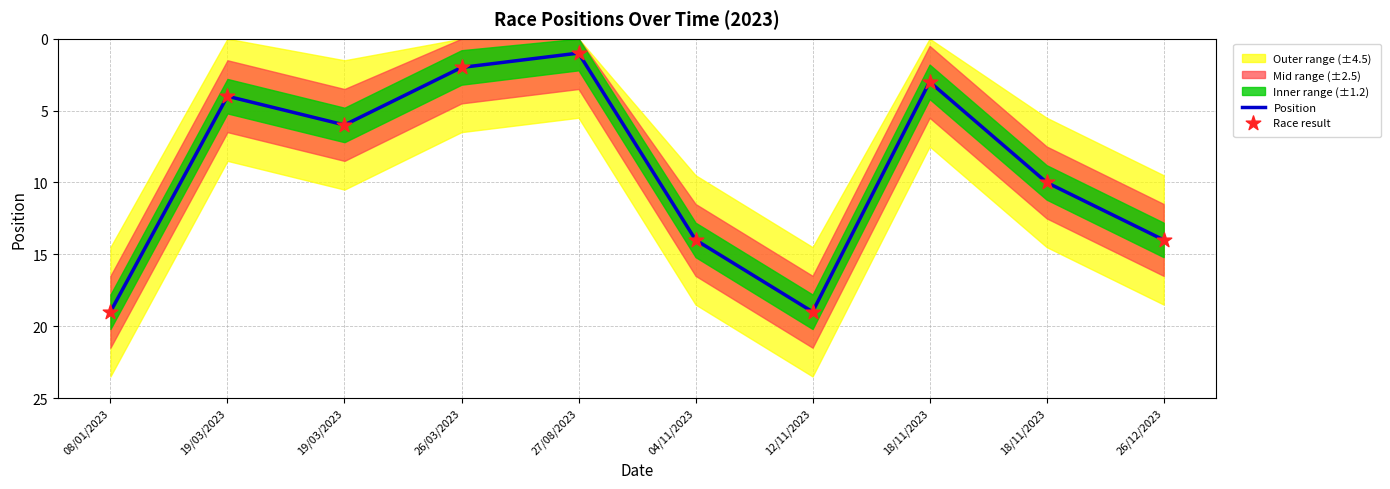

Is the value of Position at 27/08/2023 greater than the value of Race result at 26/12/2023?

No